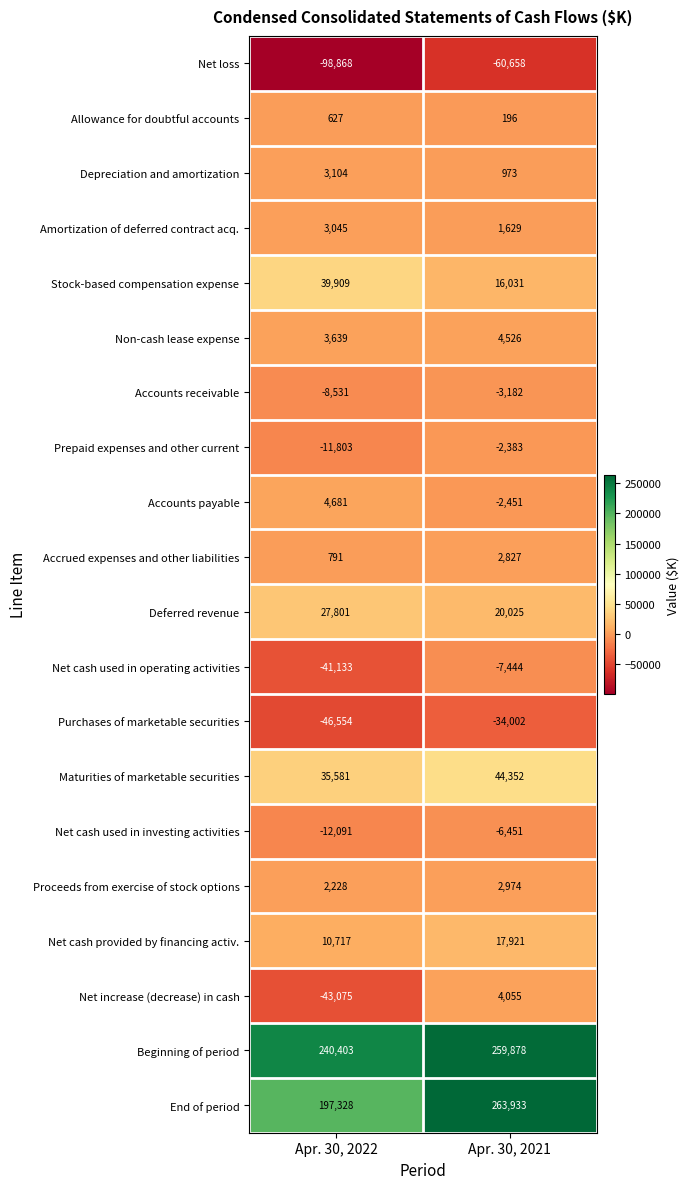

What is the sum of all Maturities of marketable securities values?

79933